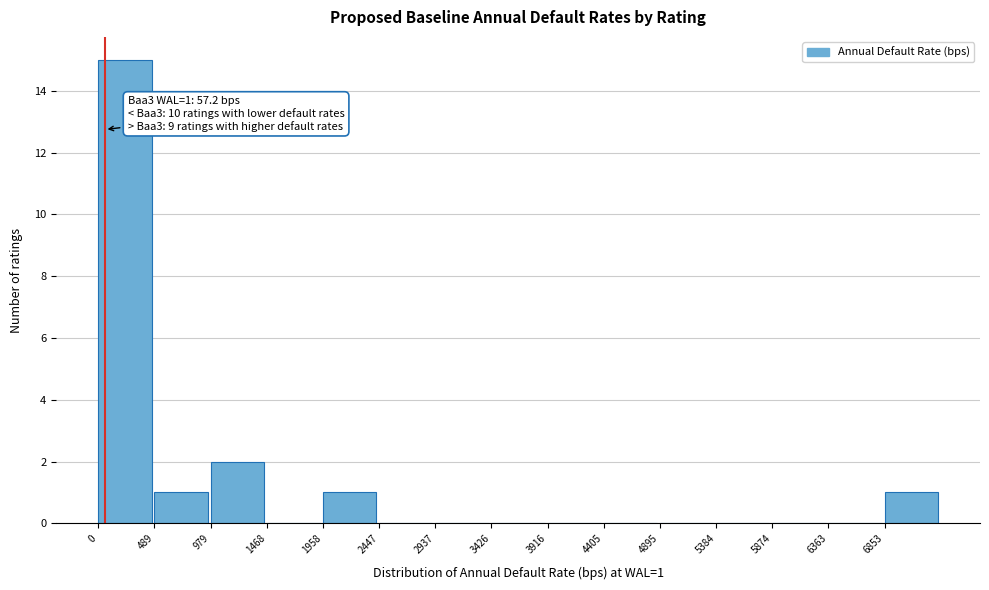

Over which range of the x-axis is the bar tallest?

0 to 500